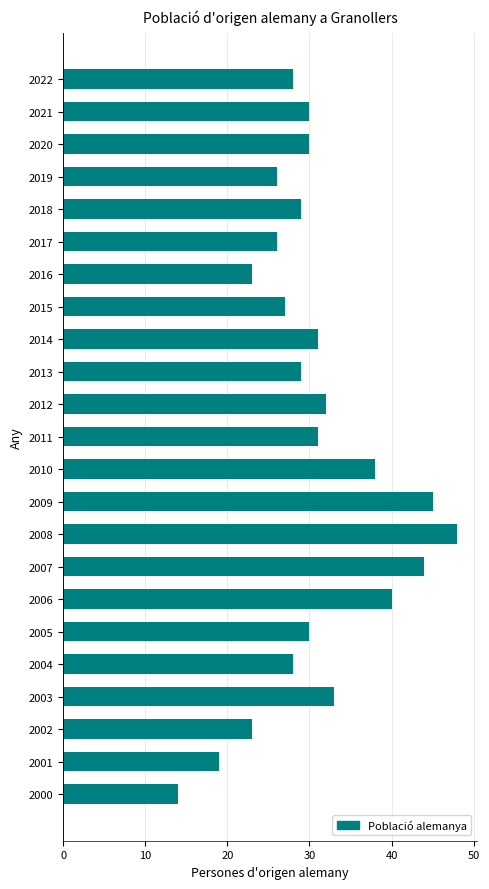

What is the minimum value shown in the chart?

14